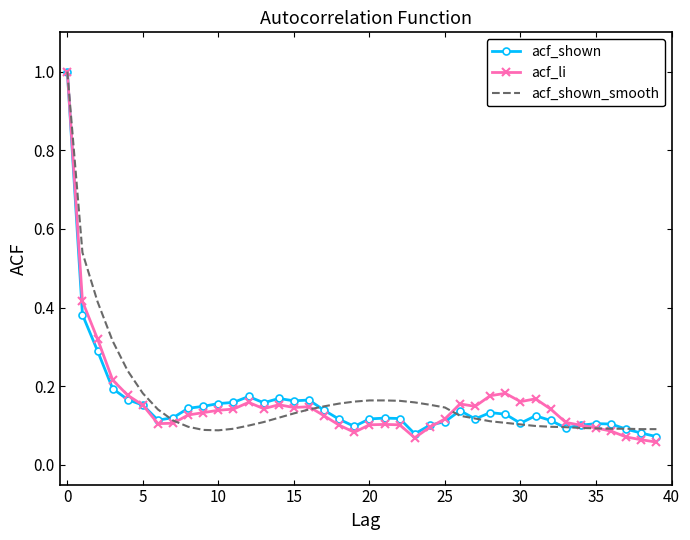

What is the highest value of the acf_li series?

1.0